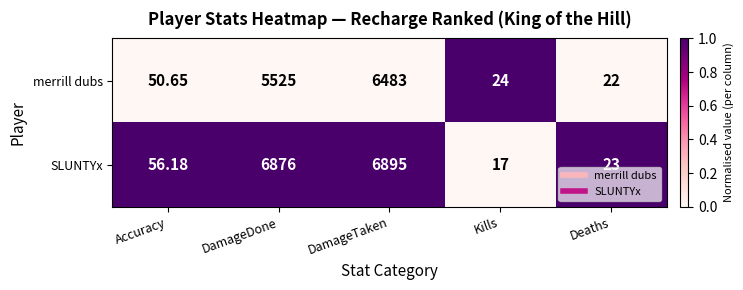

Rank the series by their average value, from lowest to highest.

merrill dubs, SLUNTYx